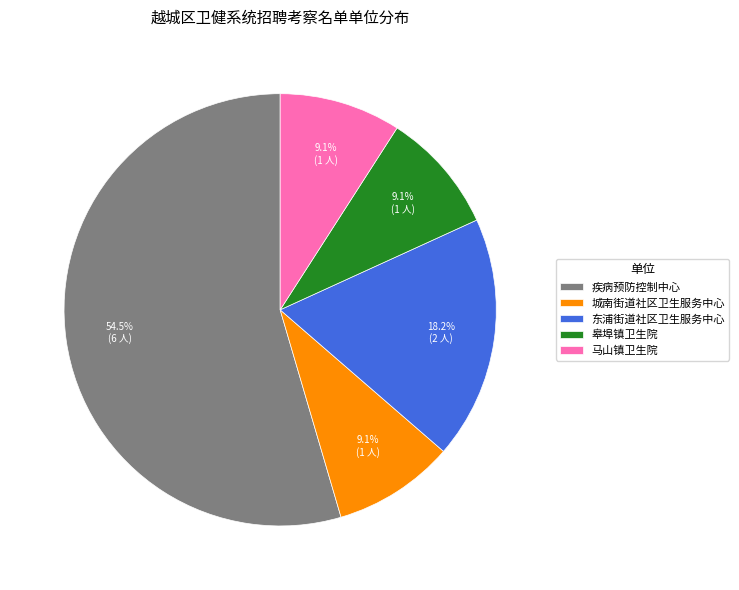

Is the sum of 皋埠镇卫生院 and 城南街道社区卫生服务中心 greater than half?

No